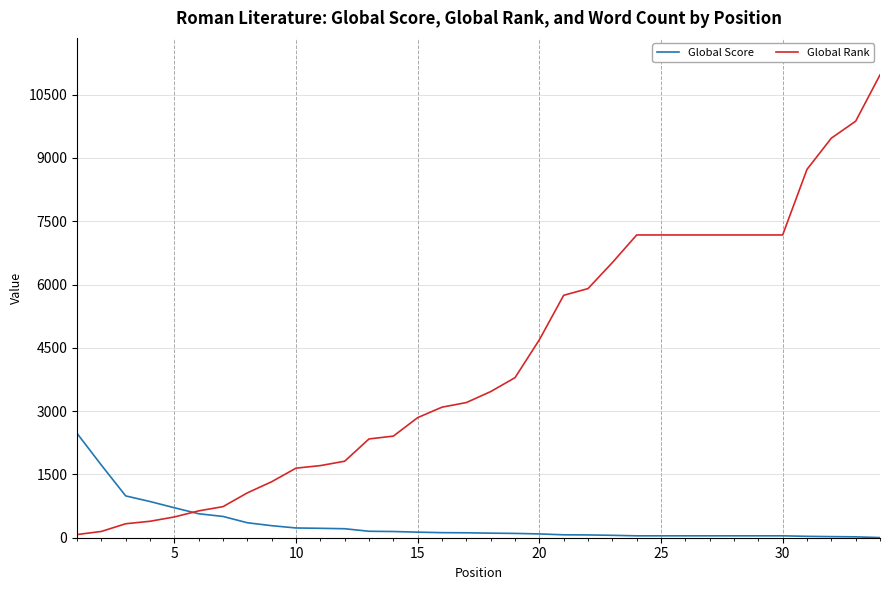

What is the difference between the maximum and minimum values in the Global Rank series?

10893